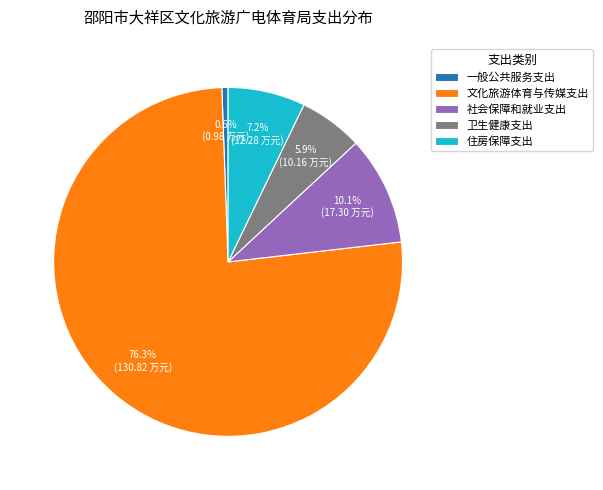

Which category has the biggest portion of the pie?

文化旅游体育与传媒支出